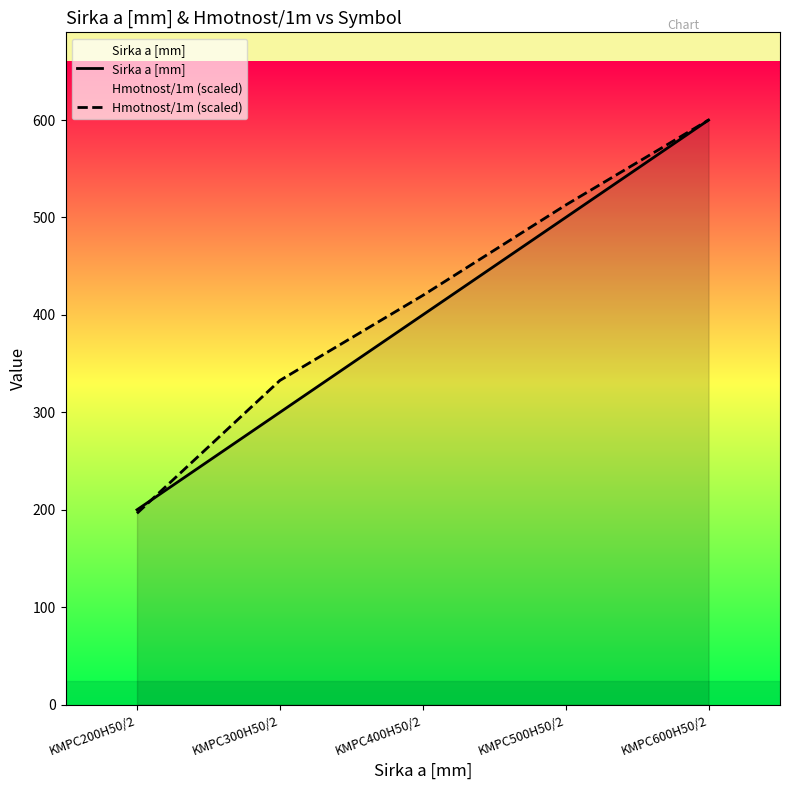

How many data points in Sirka a [mm] are above 400?

2